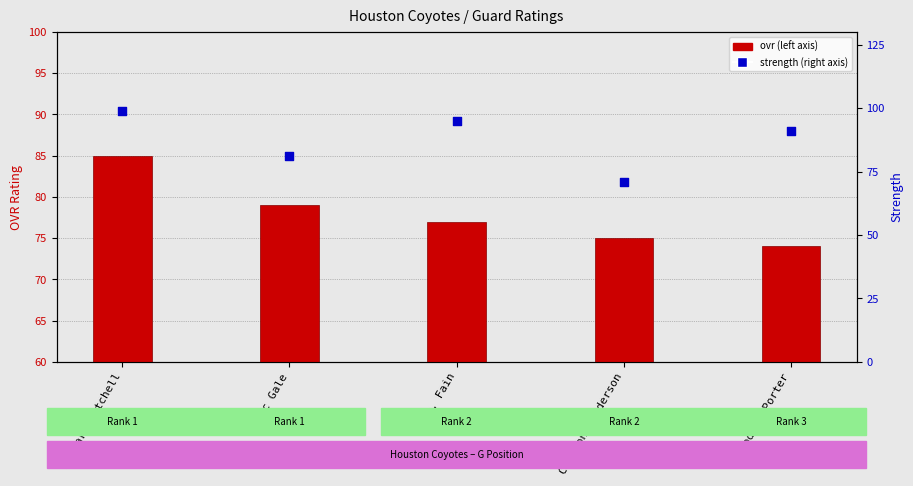

What are all the series names shown in the legend?

ovr, strength